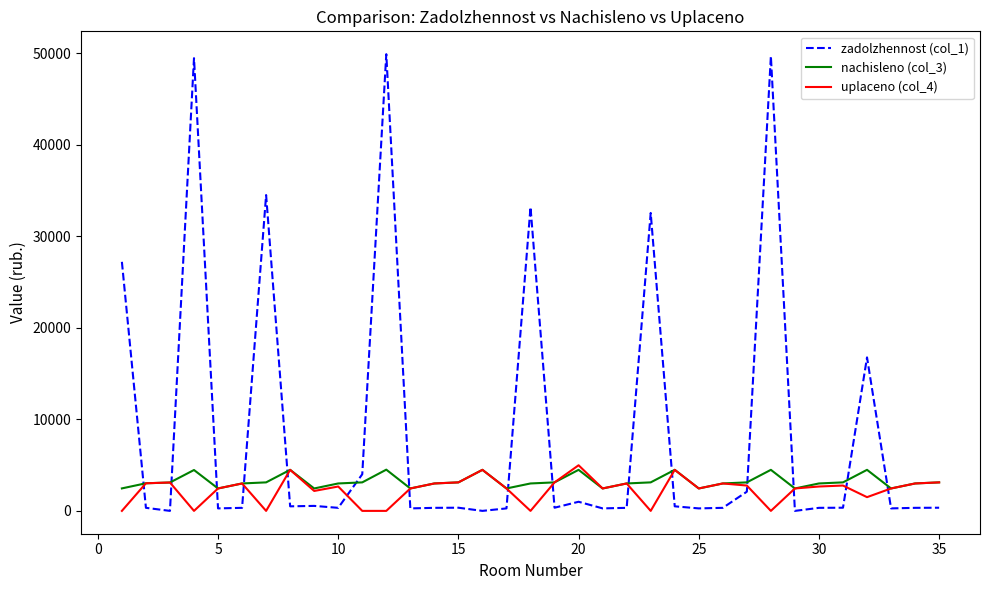

Which series has the largest total across all categories?

zadolzhennost (col_1)